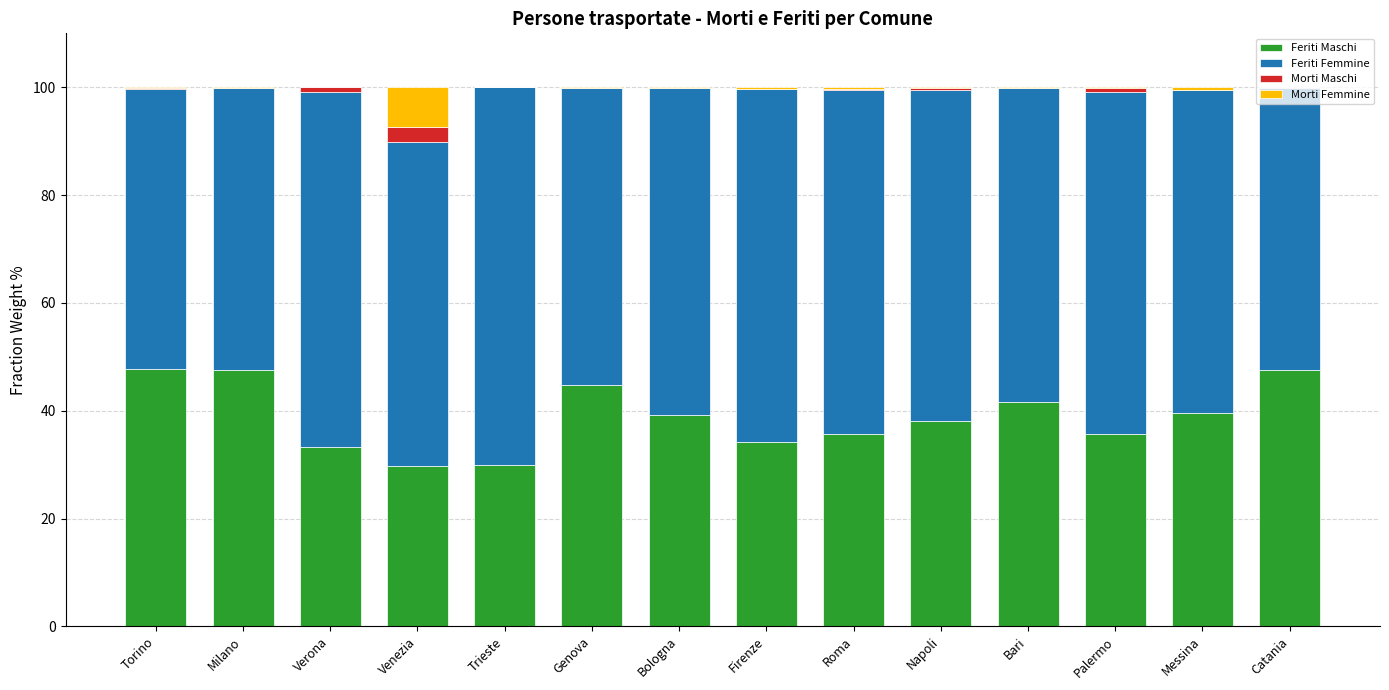

The value of Feriti Maschi at Roma is 35.7. True or false?

True